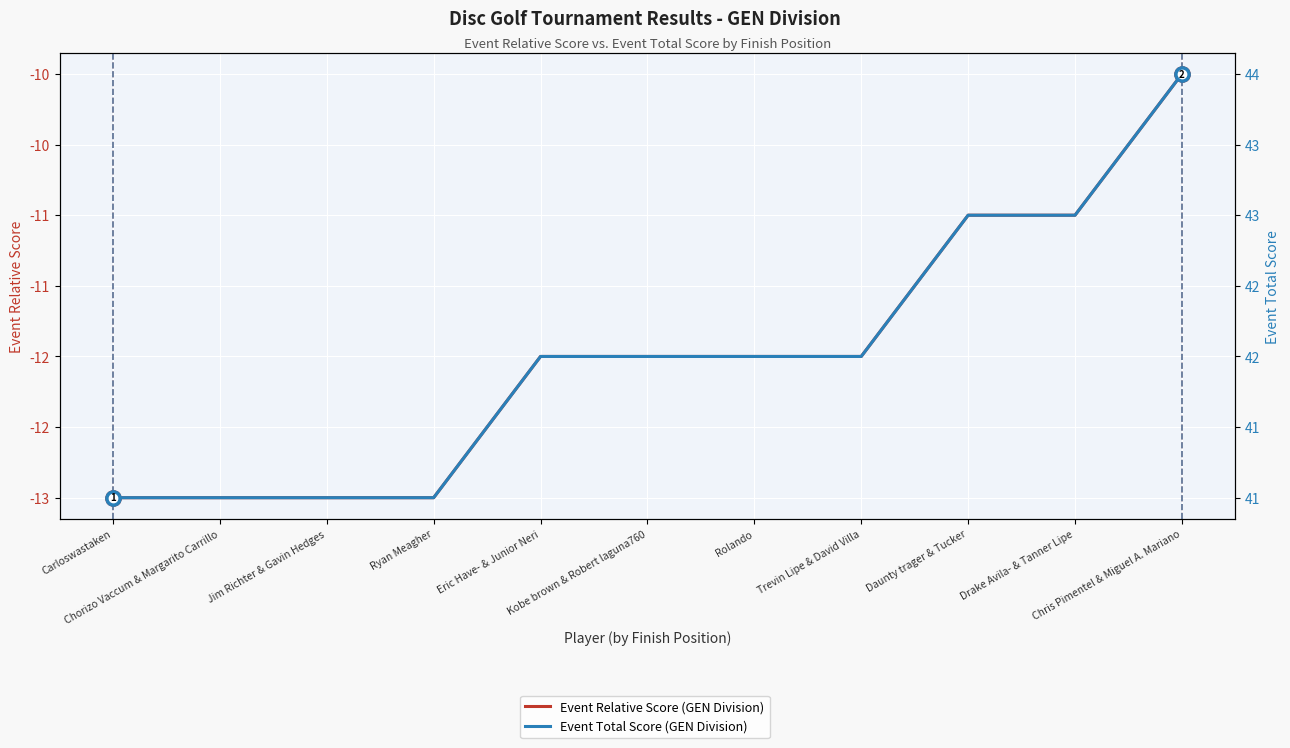

True or false: Event Total Score (GEN Division) and Event Relative Score (GEN Division) cross at least once.

False